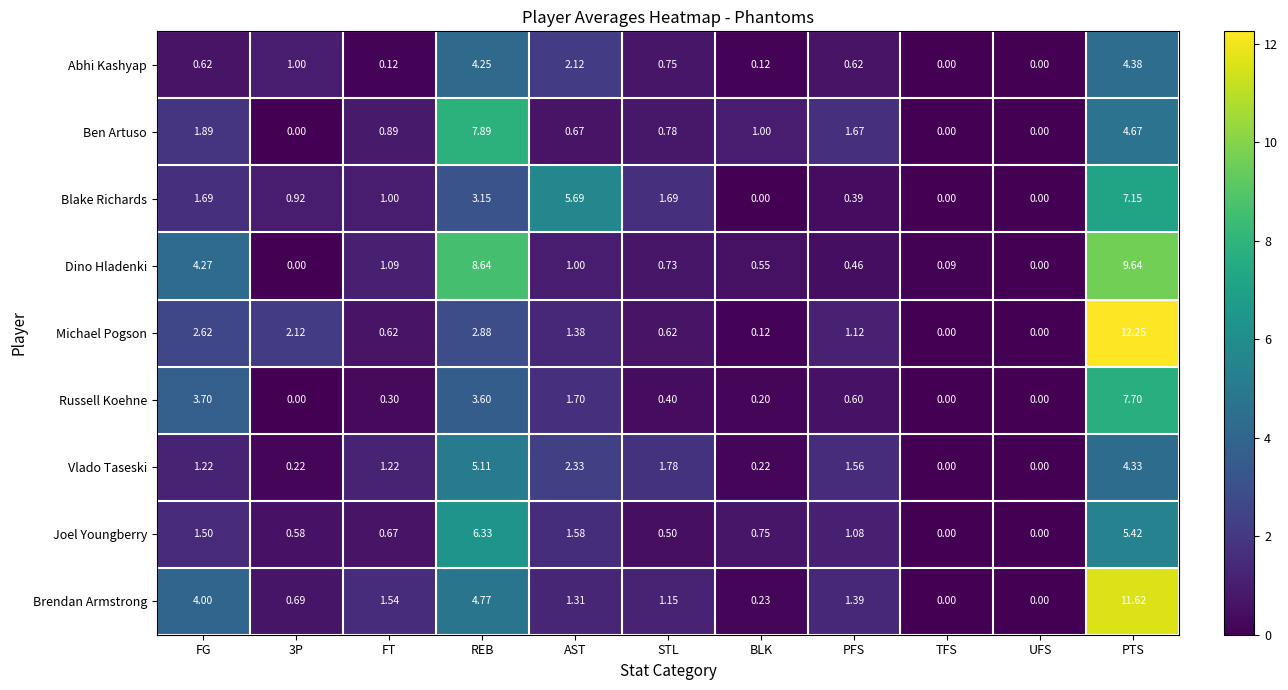

At which label is Blake Richards closest to 3?

REB